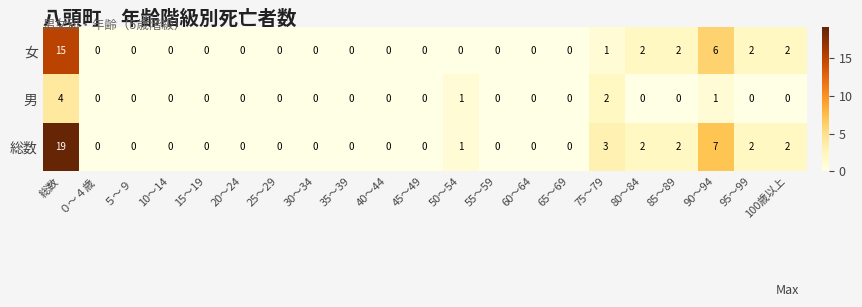

What is the maximum value shown in the chart?

19